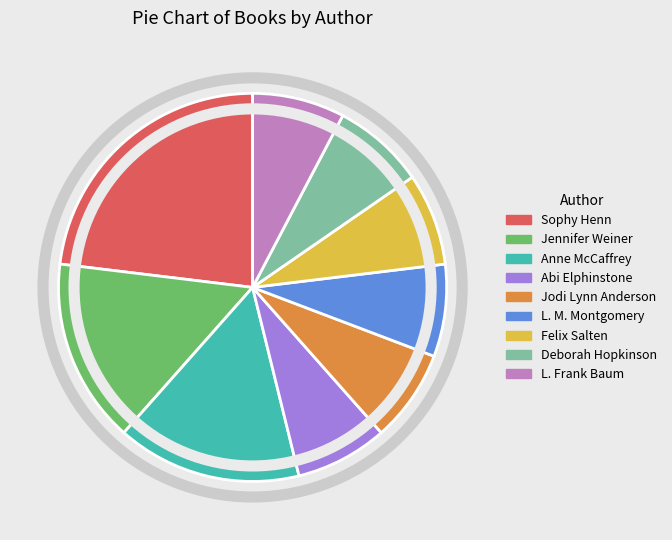

Approximately how many times larger is the value at Jennifer Weiner compared to Felix Salten?

2.0